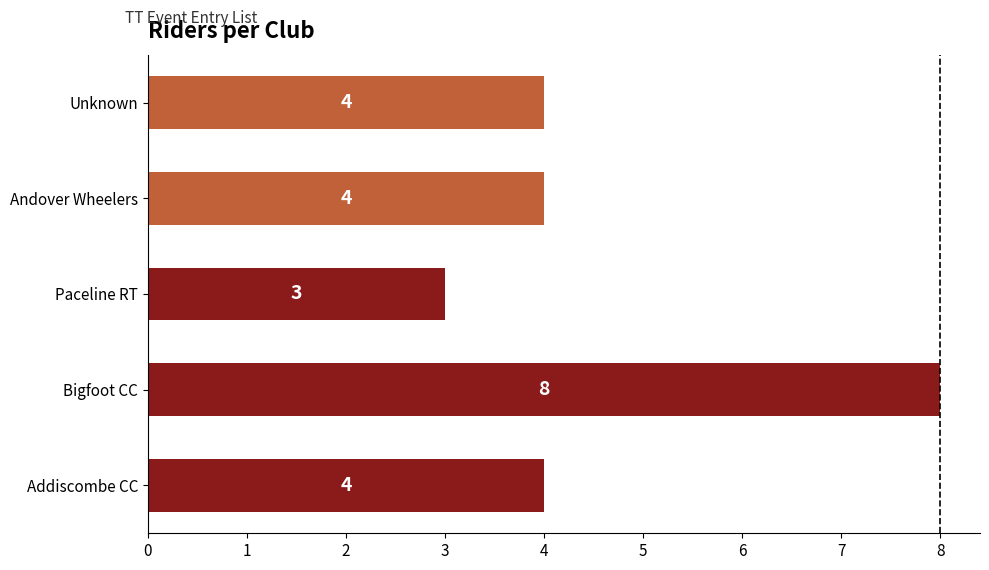

Are the bars horizontal?

Yes